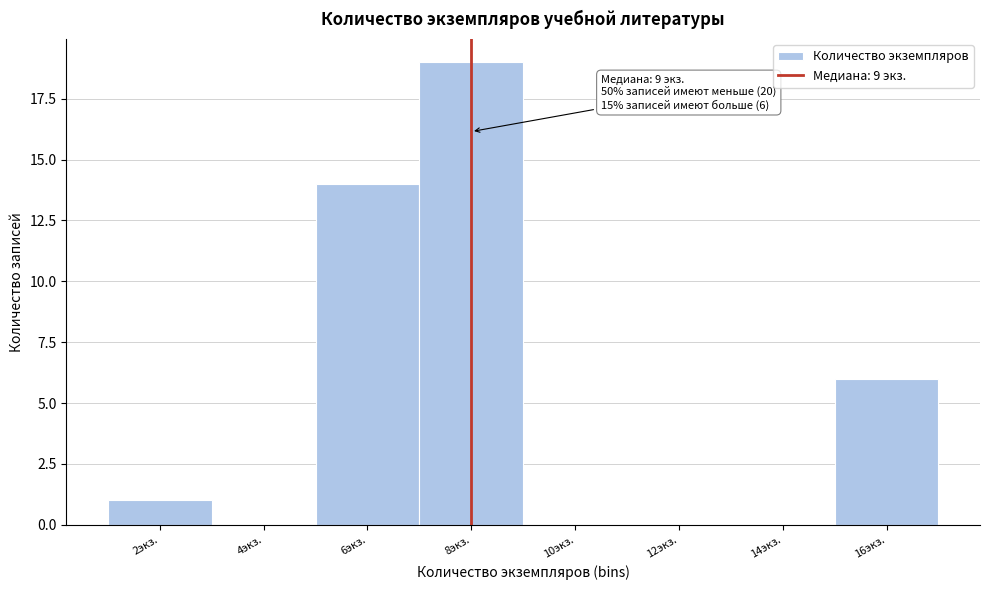

Reading left to right, list all the values displayed in this chart.

2экз.=1	4экз.=0	6экз.=14	8экз.=19	10экз.=0	12экз.=0	14экз.=0	16экз.=6